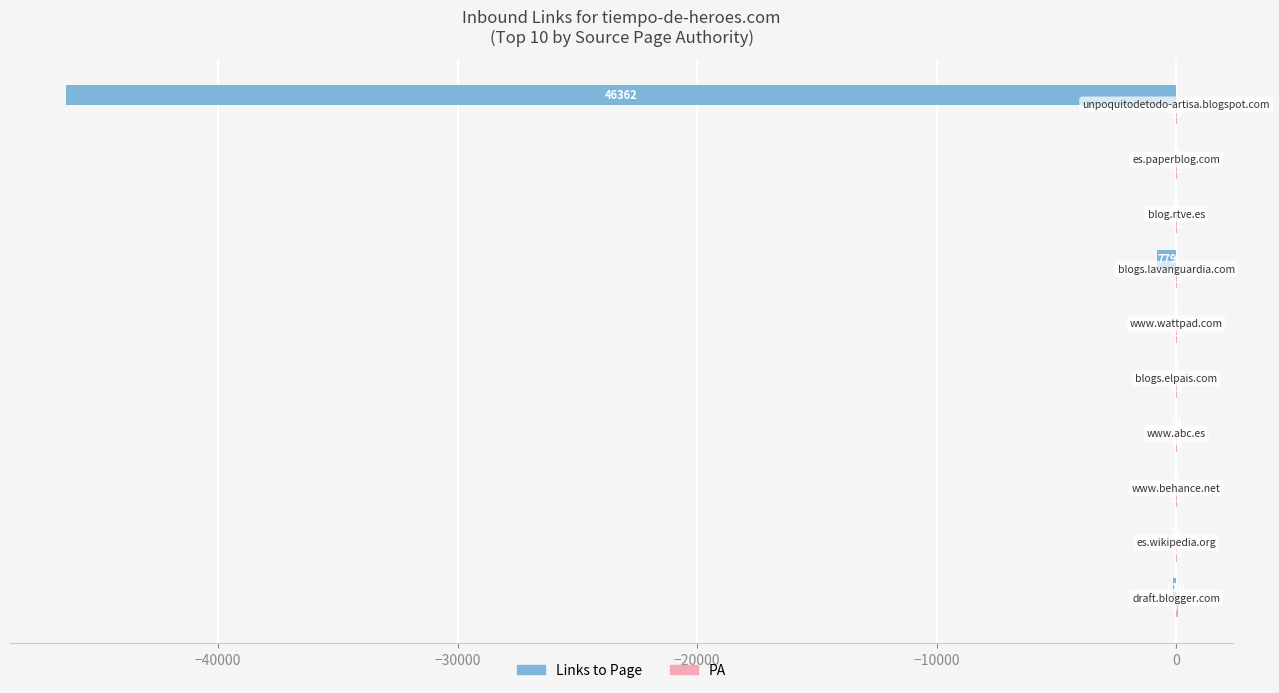

What is the sum of all Links to Page values?

-47330